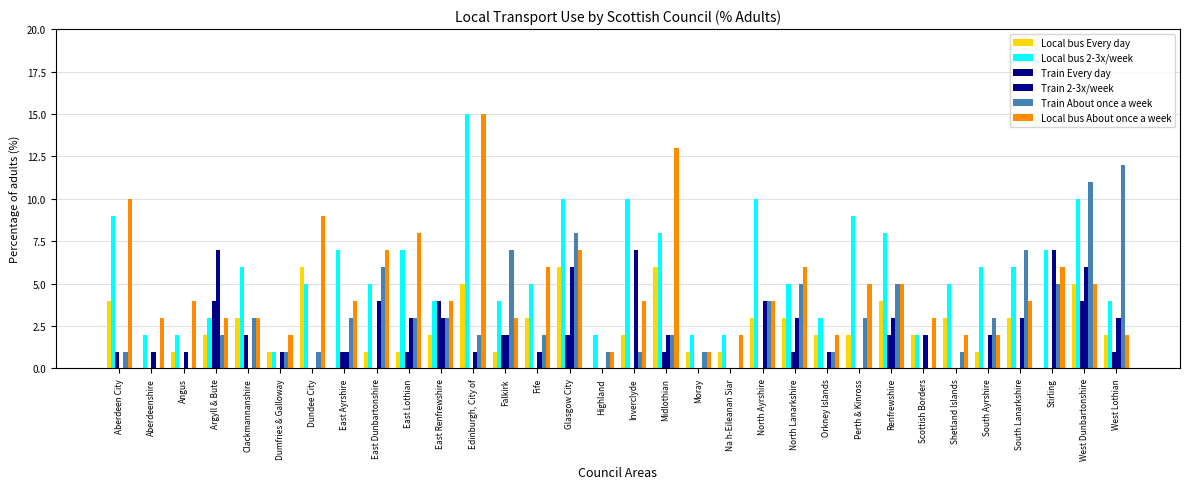

How many data points does each series have?

32